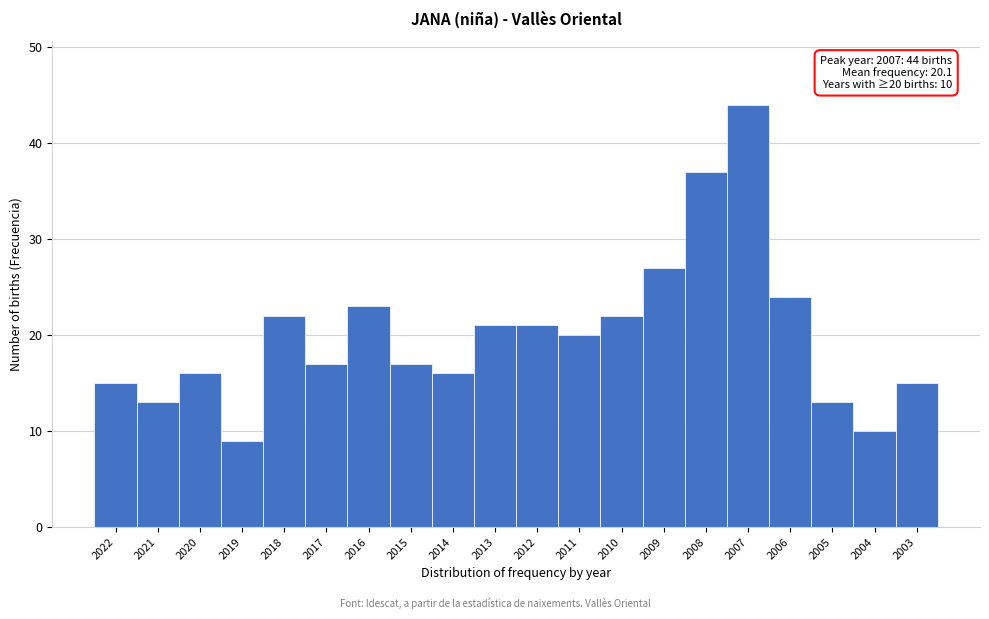

Reading left to right, extract all data points from this chart.

15	13	16	9	22	17	23	17	16	21	21	20	22	27	37	44	24	13	10	15